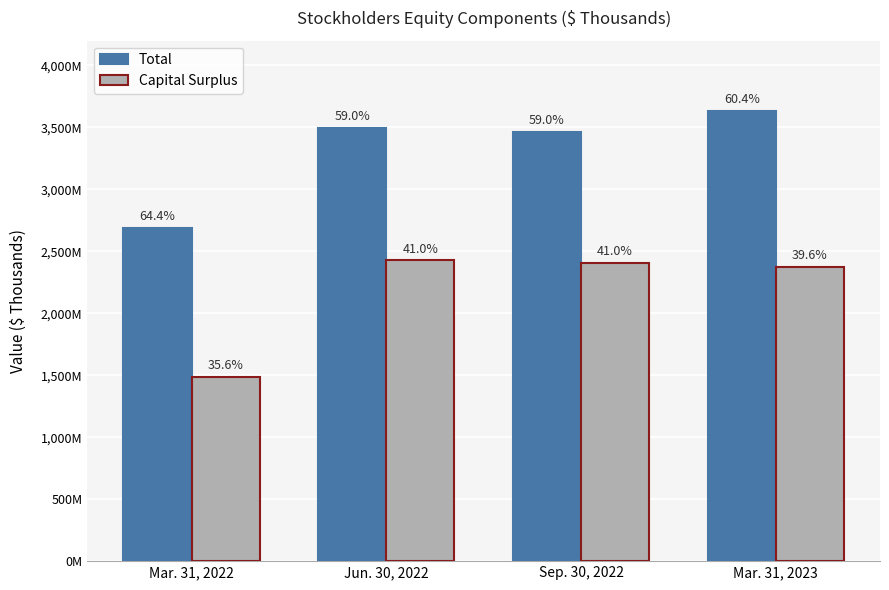

What is the difference between the highest and lowest values at Jun. 30, 2022?

1072294